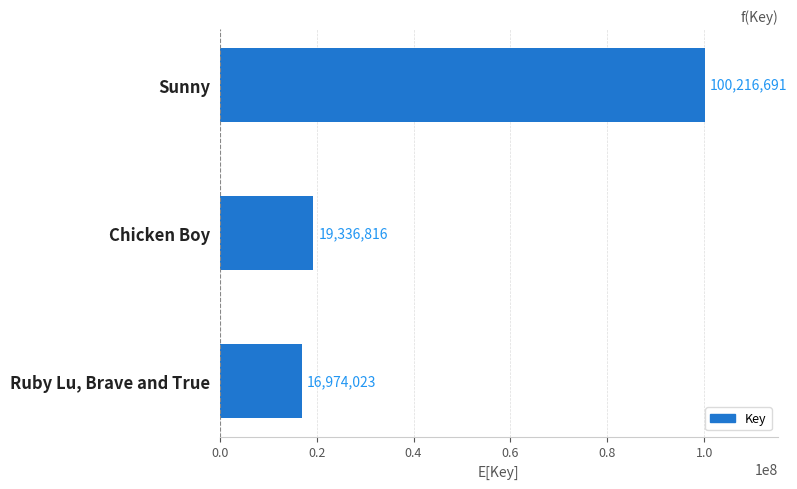

What is the approximate value at Chicken Boy?

19336816